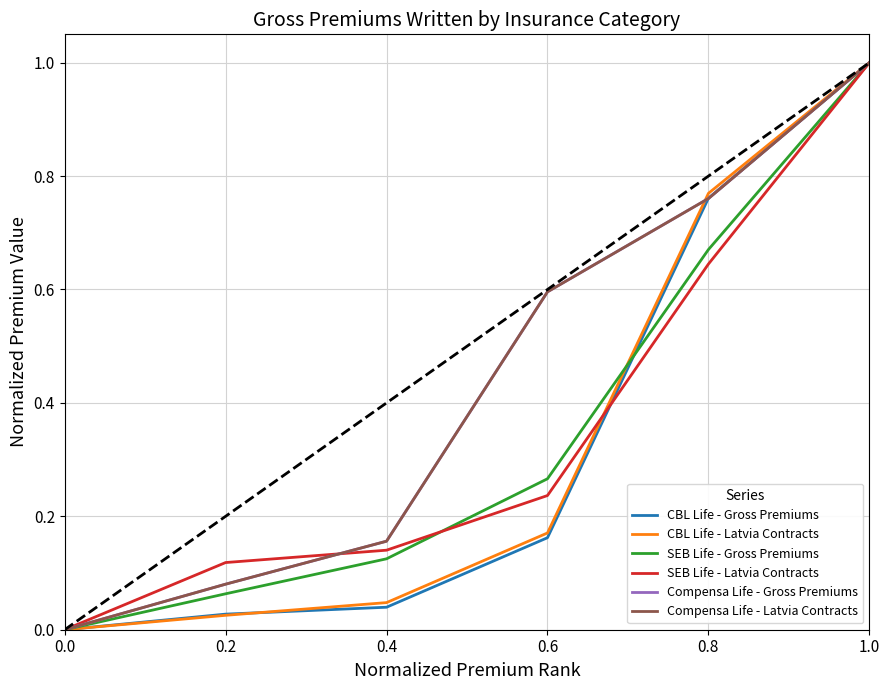

Which series has the widest spread of values?

CBL Life - Gross Premiums